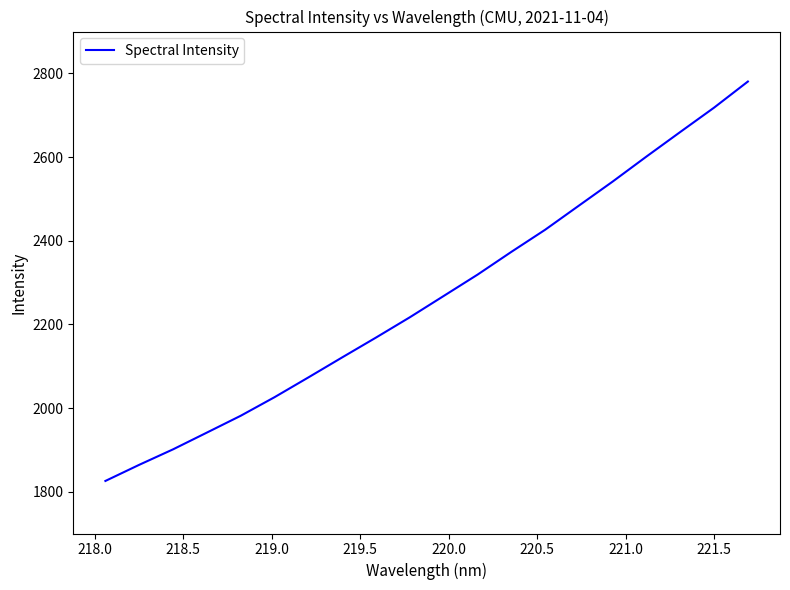

What is the greatest value displayed?

2780.5